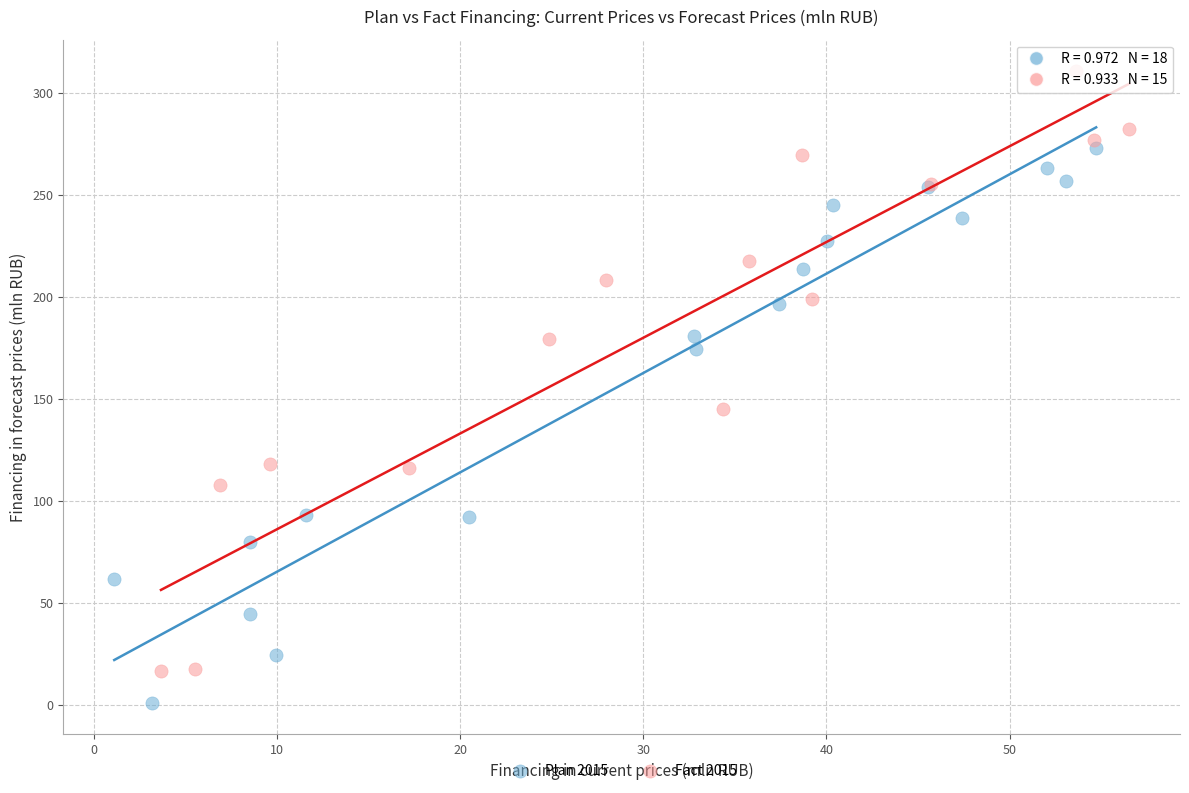

Which series reaches the minimum Y coordinate?

Plan 2015